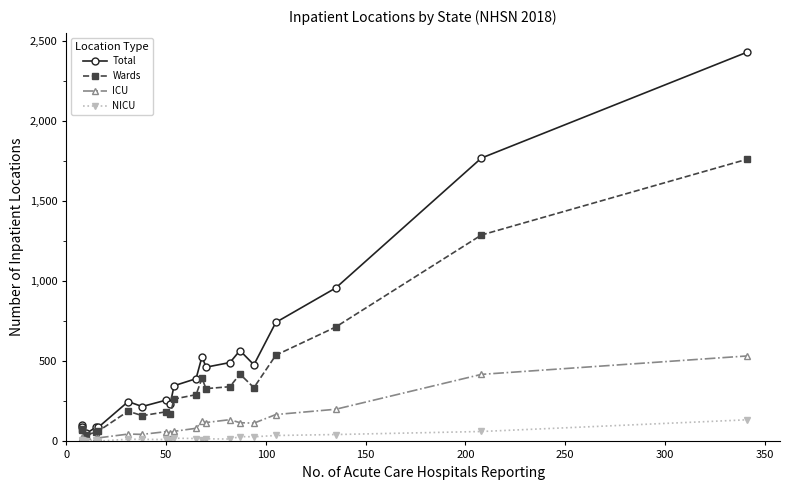

Is it true that Wards equals 19 at 200?

False